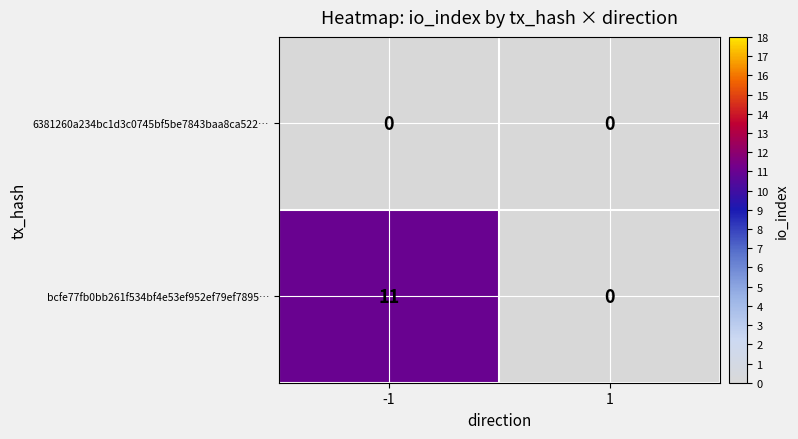

Reading right to left, list all the values displayed in this chart.

6381260a234bc1d3c0745bf5be7843baa8ca522…: 1=0	-1=0
bcfe77fb0bb261f534bf4e53ef952ef79ef7895…: 1=0	-1=11